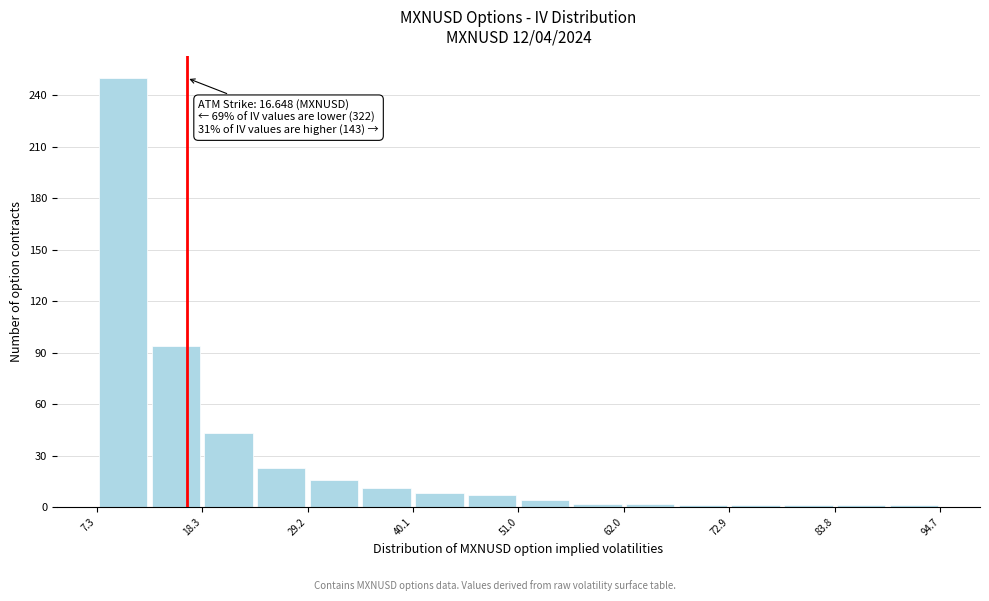

Read against the x-axis, roughly where is the centre of the tallest bar?

10